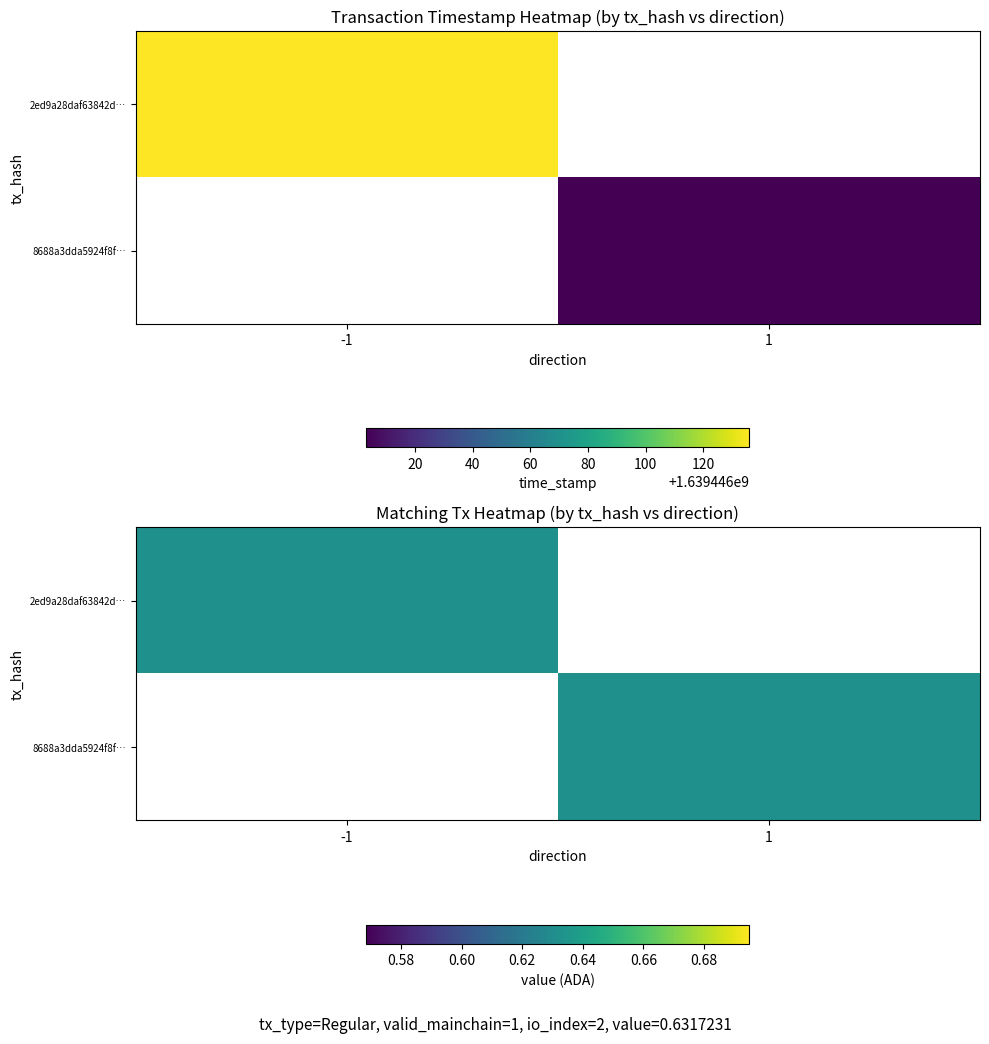

List the labels in order of 2ed9a28daf63842d5553bd4fc10b584c62b083b value, smallest first.

direction, time_stamp